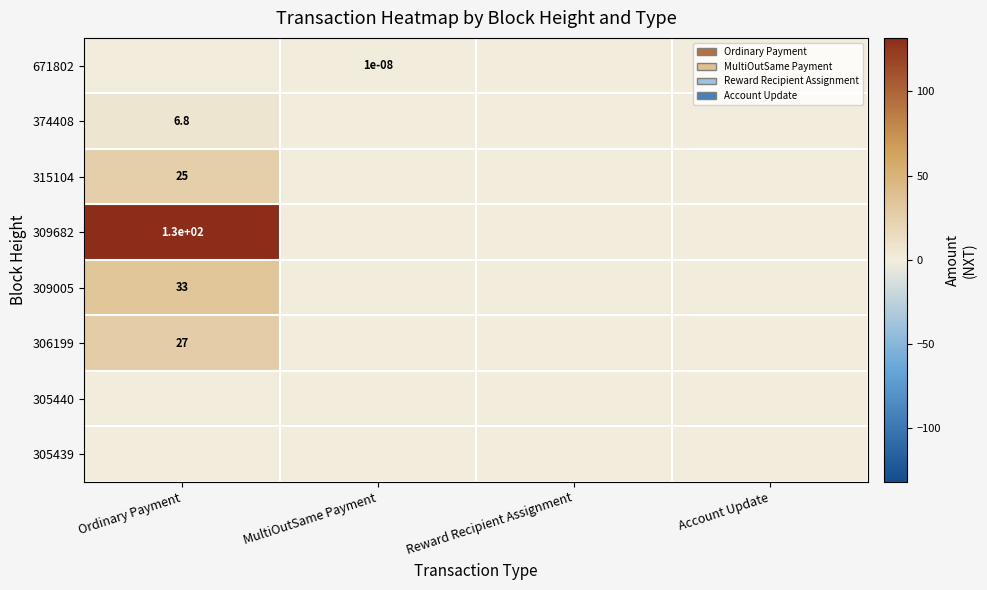

Between Ordinary Payment and MultiOutSame Payment, which series saw the biggest shift?

309682